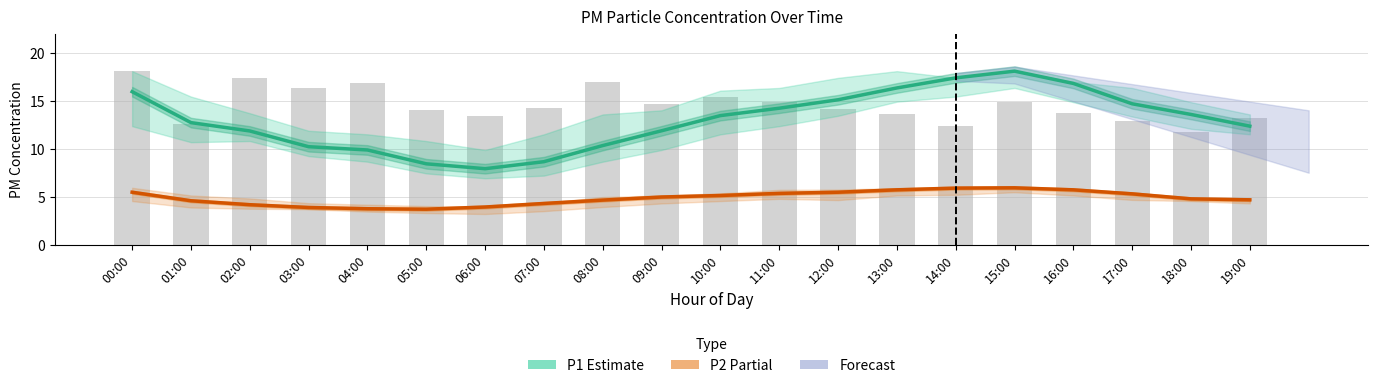

True or false: P2 (Partial) has a value of 7.6 at 13:00.

False